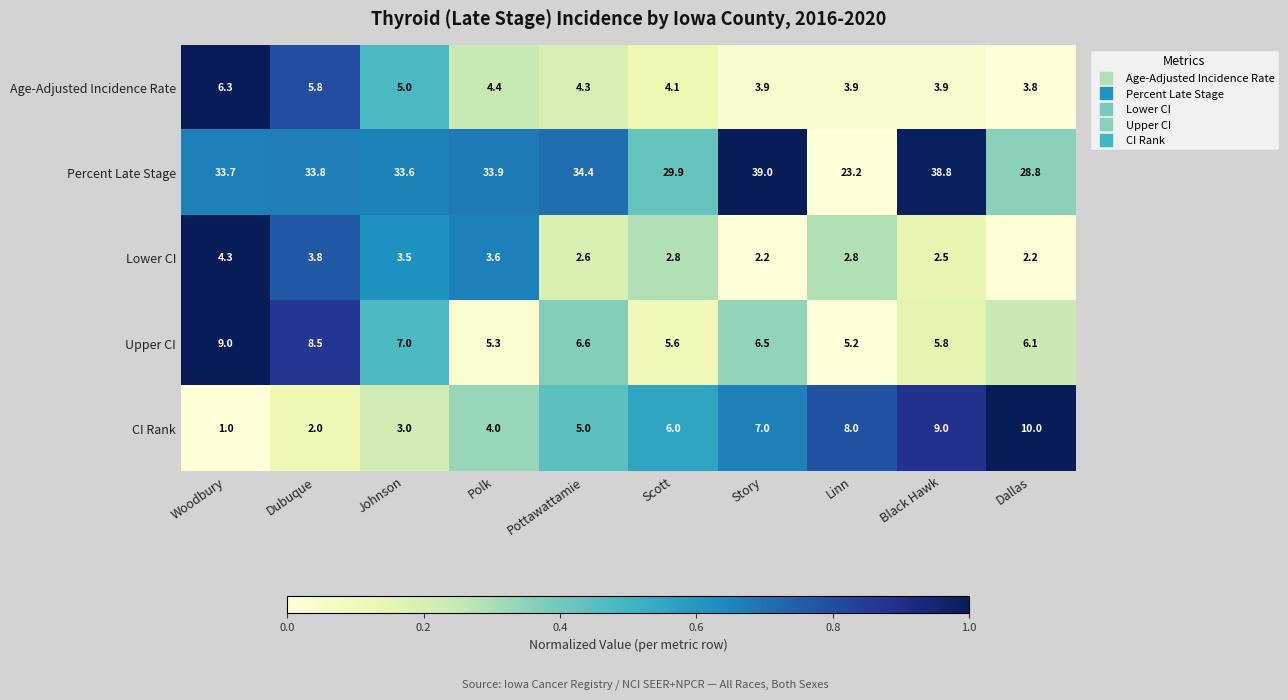

Which series has the largest range (max minus min)?

Percent Late Stage